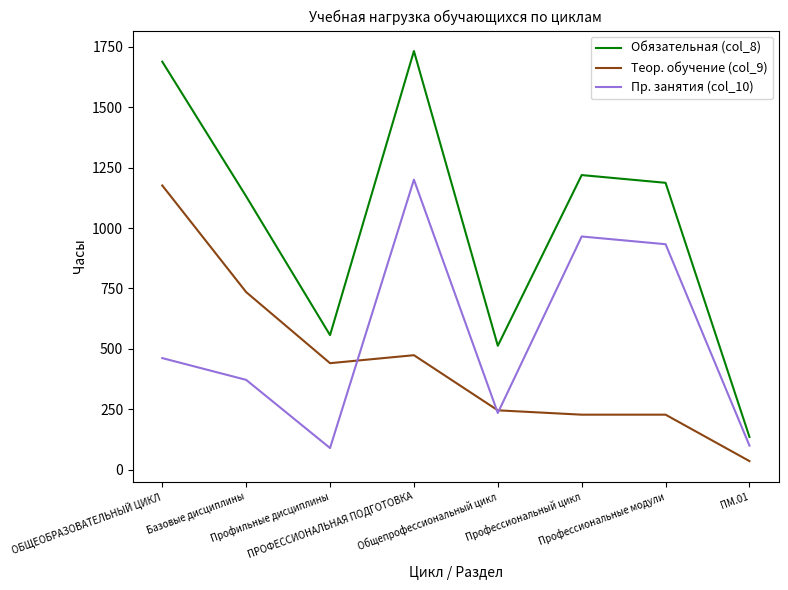

True or false: Пр. занятия (col_10) and Обязательная (col_8) cross at least once.

False